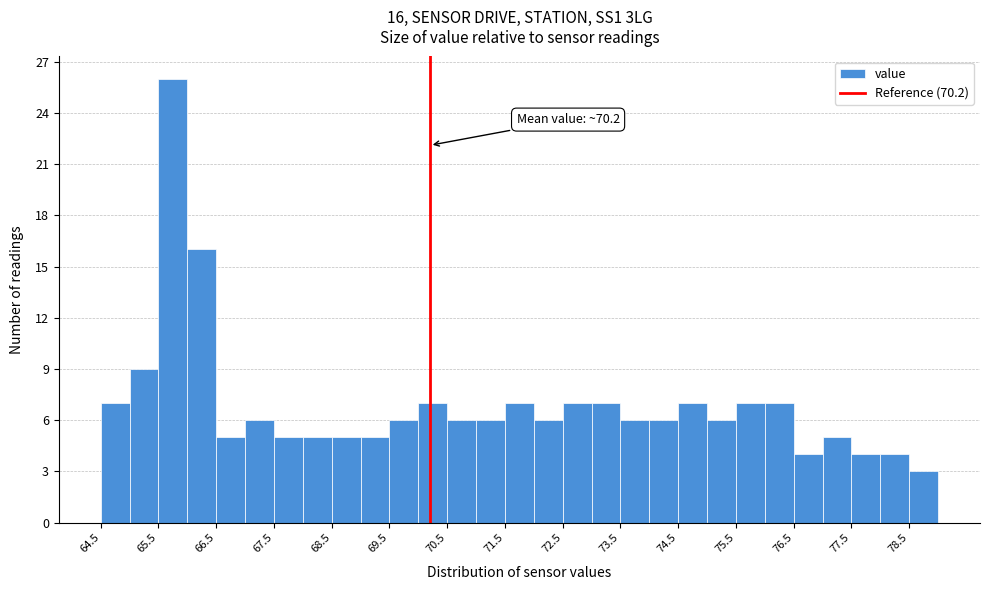

Over which range of the x-axis is the bar tallest?

65.5 to 66.0